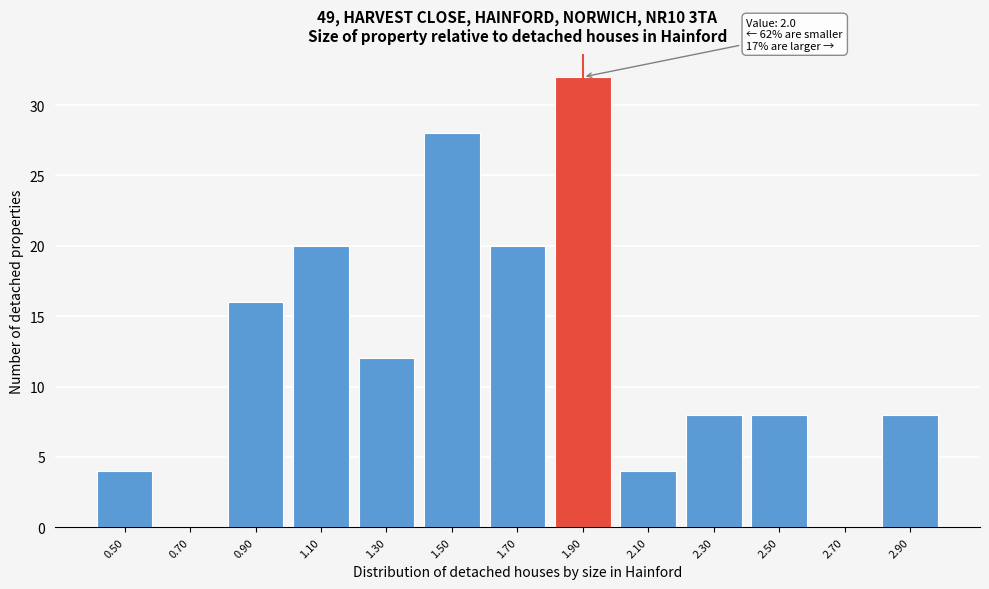

Reading right to left, transcribe all the data shown in this chart.

2.90=8	2.70=0	2.50=8	2.30=8	2.10=4	1.90=32	1.70=20	1.50=28	1.30=12	1.10=20	0.90=16	0.70=0	0.50=4